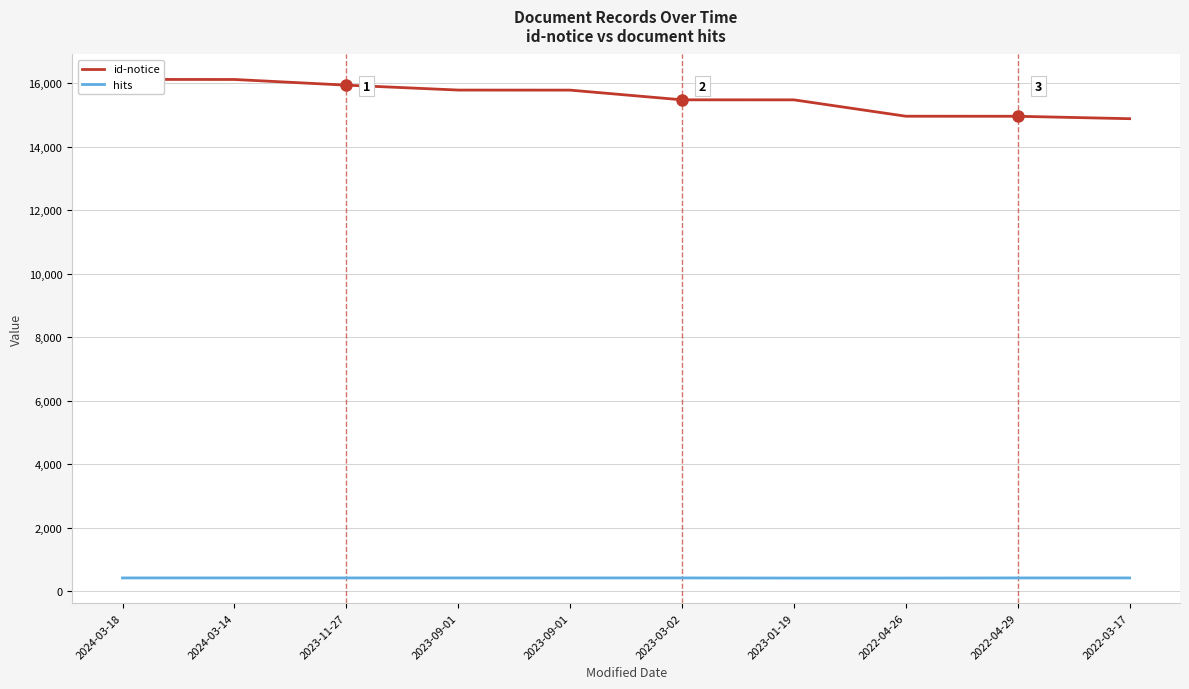

Which category has the lowest value in the hits series?

2023-01-19